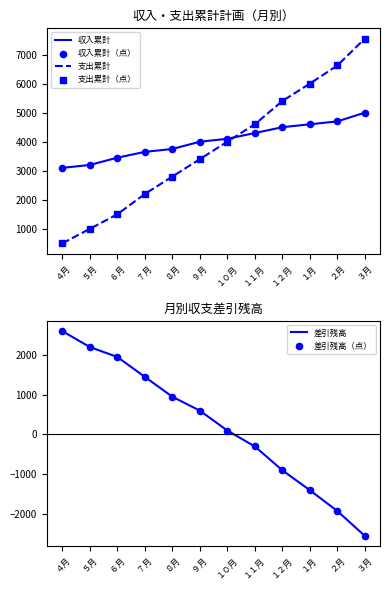

Which series has the widest spread of Y values?

支出累計